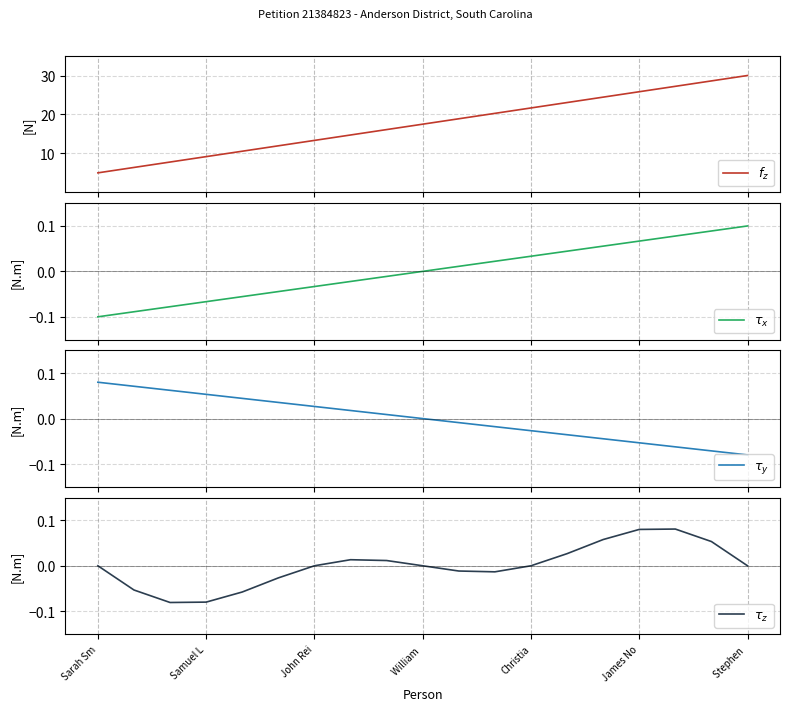

How many values in $\tau_z$ are below zero?

9